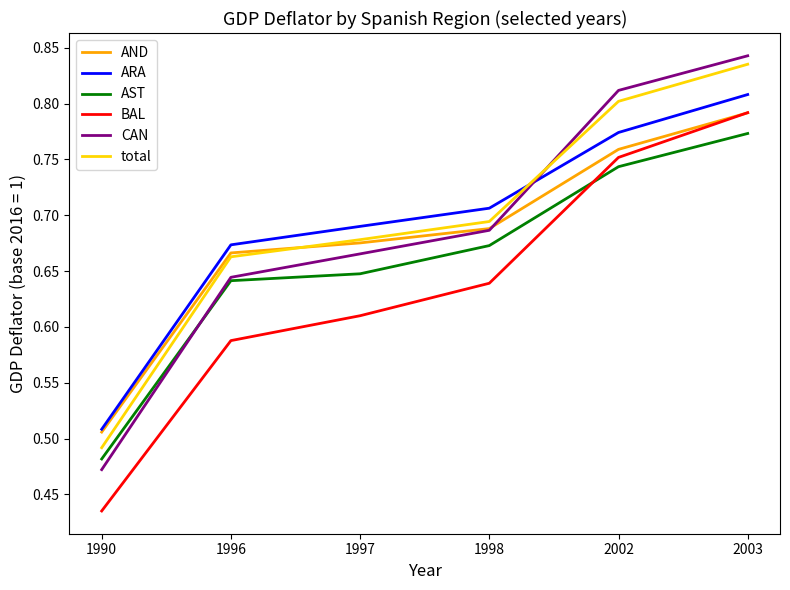

True or false: CAN and BAL intersect in this chart.

False